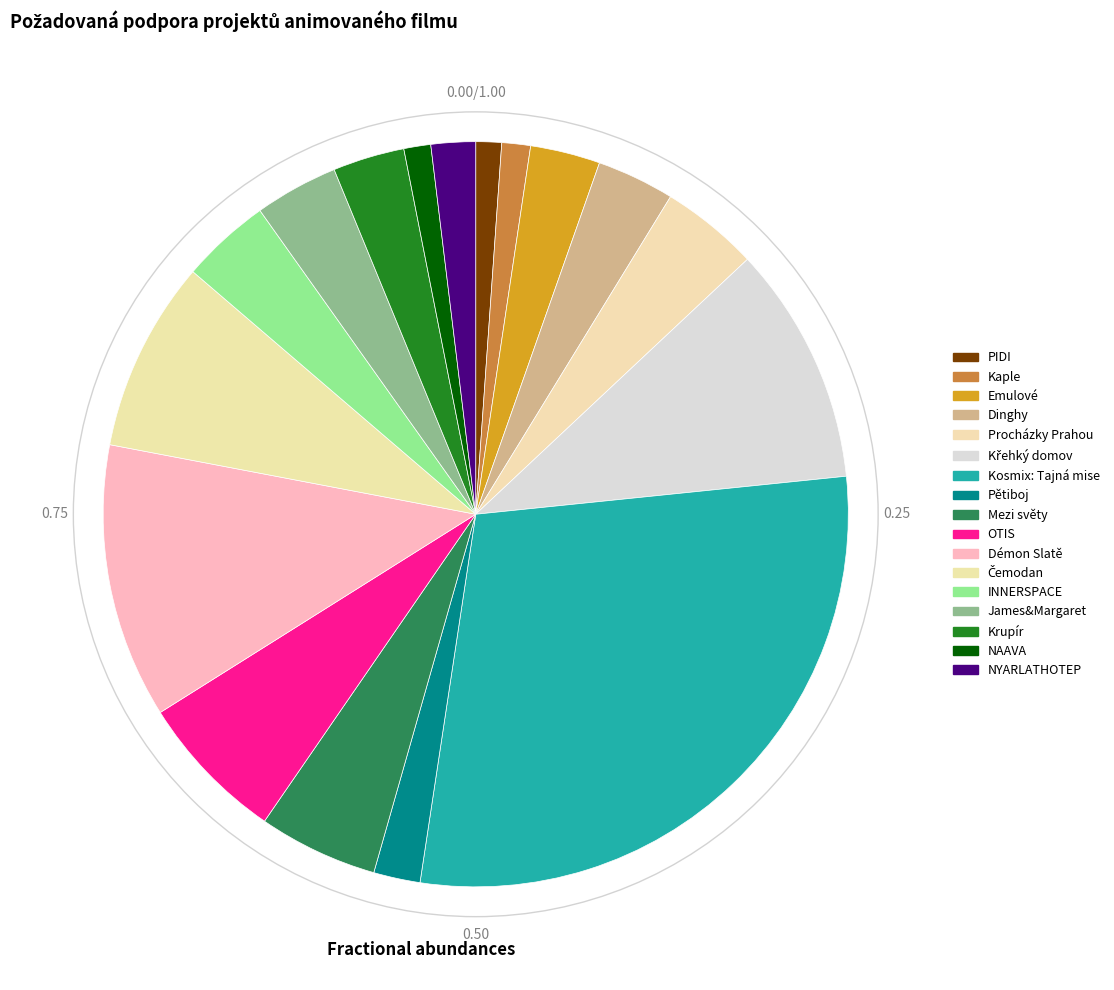

Which has a higher value, PIDI or NAAVA?

NAAVA